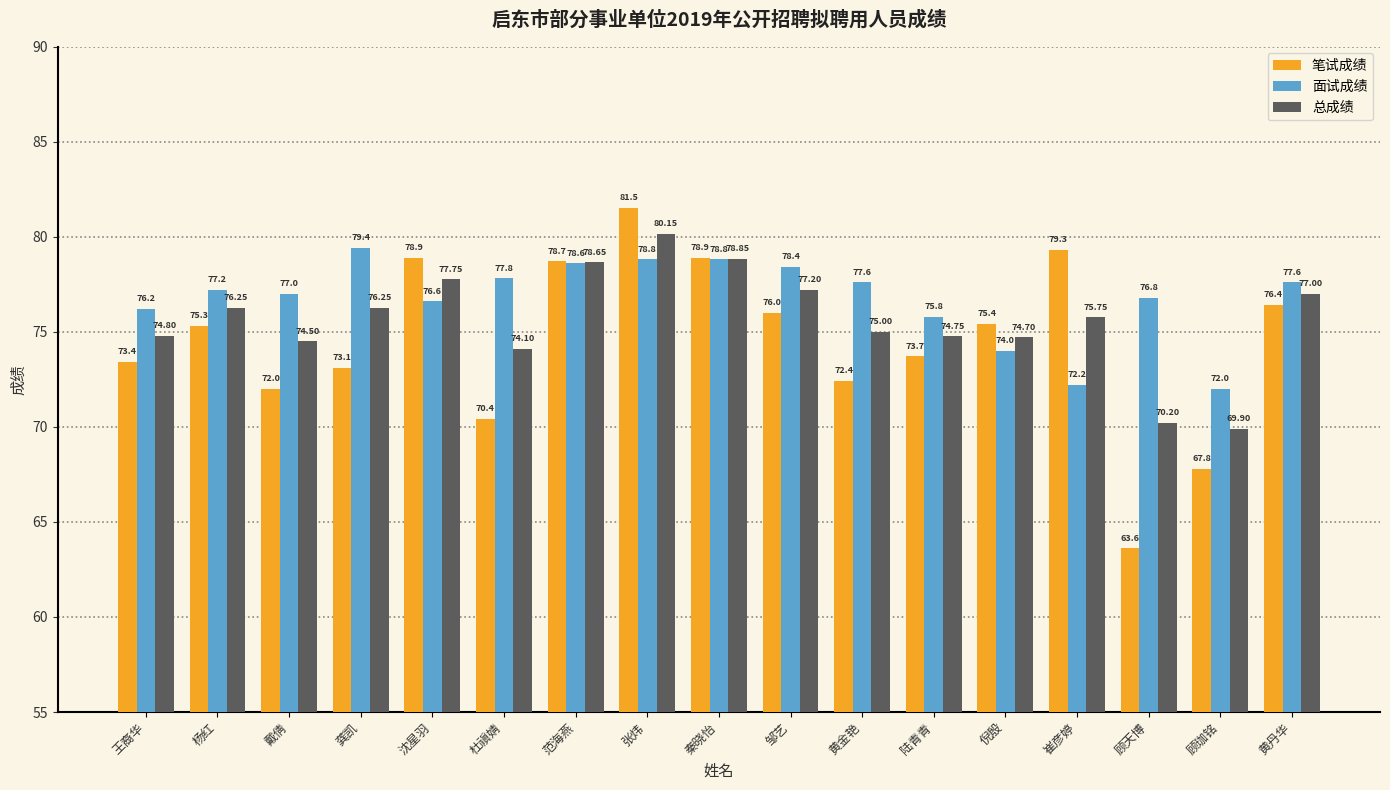

Is it true that 面试成绩 equals 76.2 at 王裔华?

True